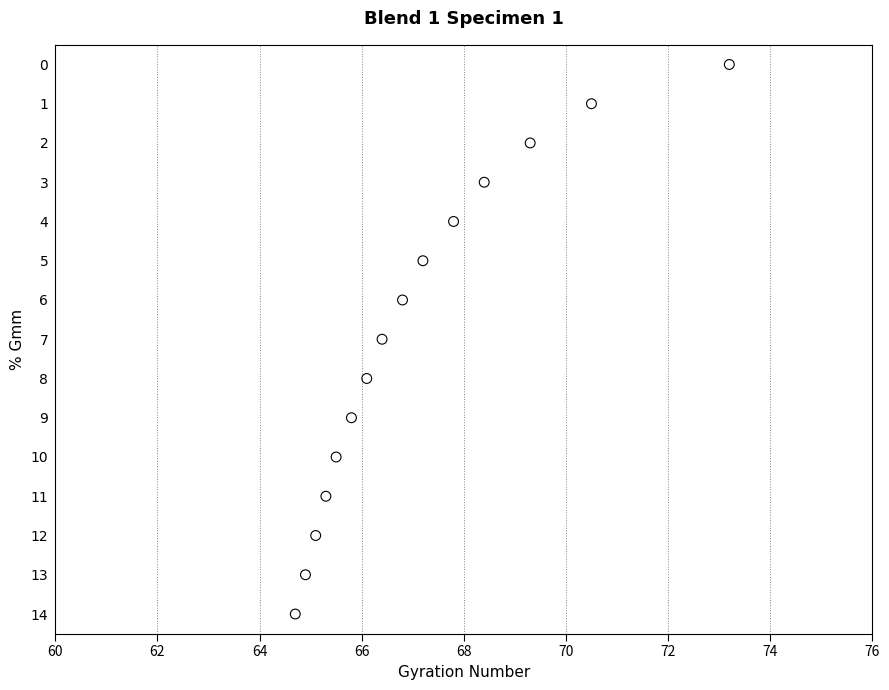

What is the range of Y values (max minus min)?

14